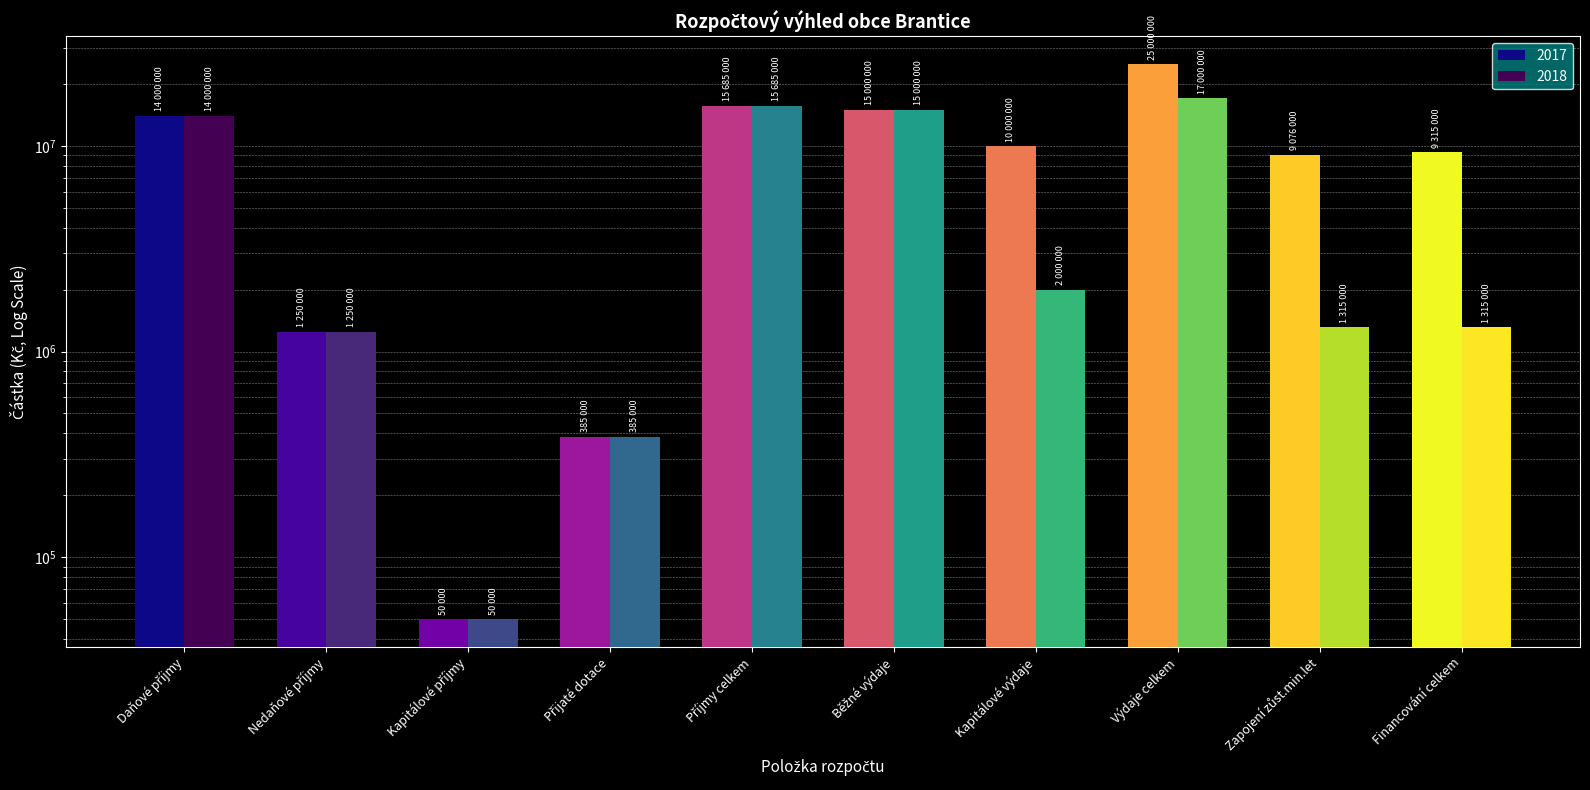

Reading right to left, what are all the values shown in this chart?

2017: Financování celkem=9315000	Zapojení zůst.min.let=9076000	Výdaje celkem=25000000	Kapitálové výdaje=10000000	Běžné výdaje=15000000	Příjmy celkem=15685000	Přijaté dotace=385000	Kapitálové příjmy=50000	Nedaňové příjmy=1250000	Daňové příjmy=14000000
2018: Financování celkem=1315000	Zapojení zůst.min.let=1315000	Výdaje celkem=17000000	Kapitálové výdaje=2000000	Běžné výdaje=15000000	Příjmy celkem=15685000	Přijaté dotace=385000	Kapitálové příjmy=50000	Nedaňové příjmy=1250000	Daňové příjmy=14000000